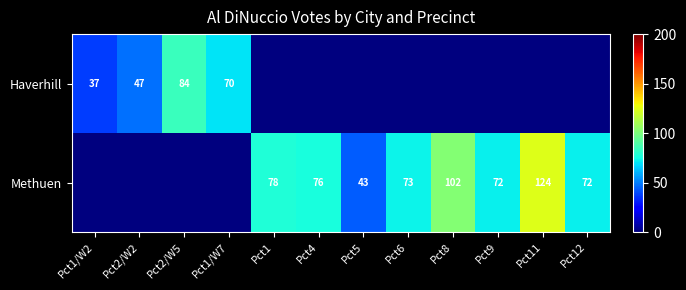

The Methuen series shows 116 at Pct1. True or false?

False